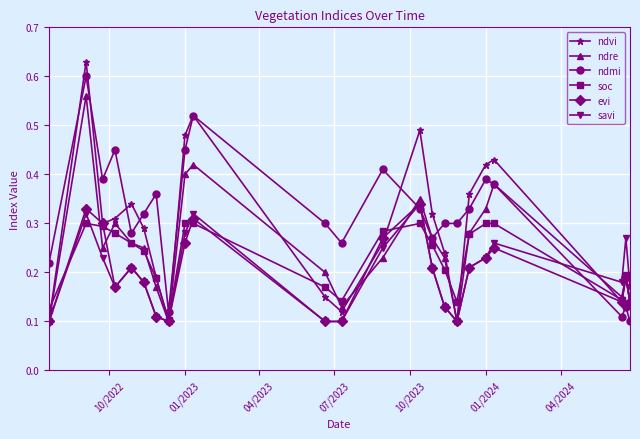

Count the ndvi values in the range 0 to 1.

23